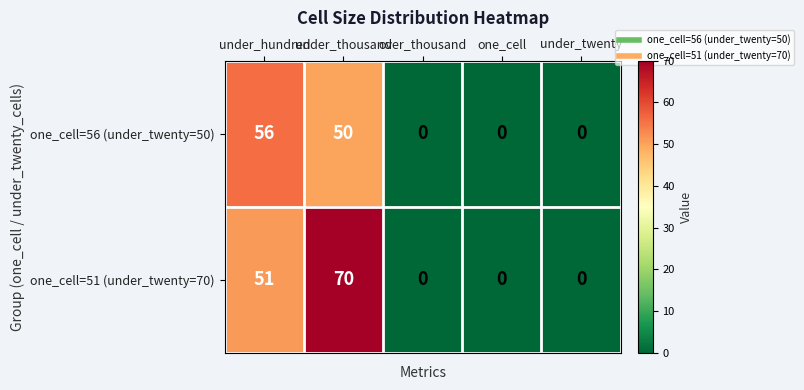

The one_cell=51 (under_twenty=70) series shows 0 at under_twenty. True or false?

True